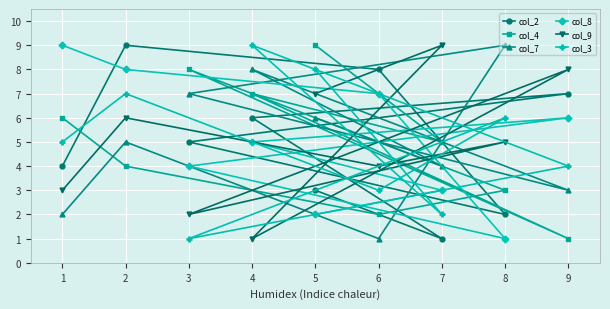

Rank the series by their maximum value, from lowest to highest.

col_2, col_4, col_7, col_8, col_9, col_3